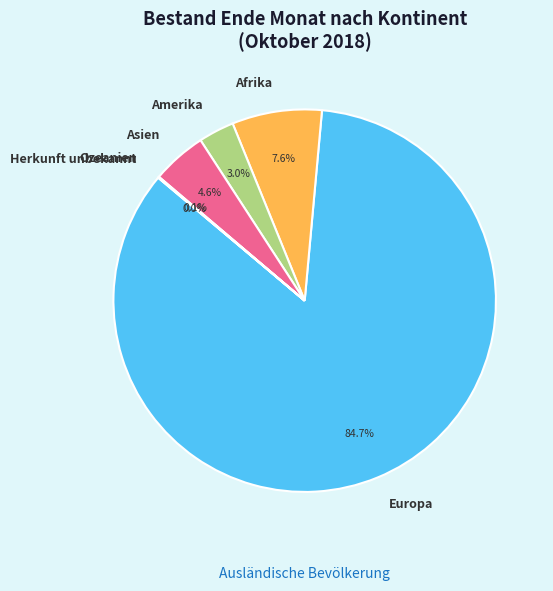

Do Afrika and Amerika together represent more than half of the pie?

No